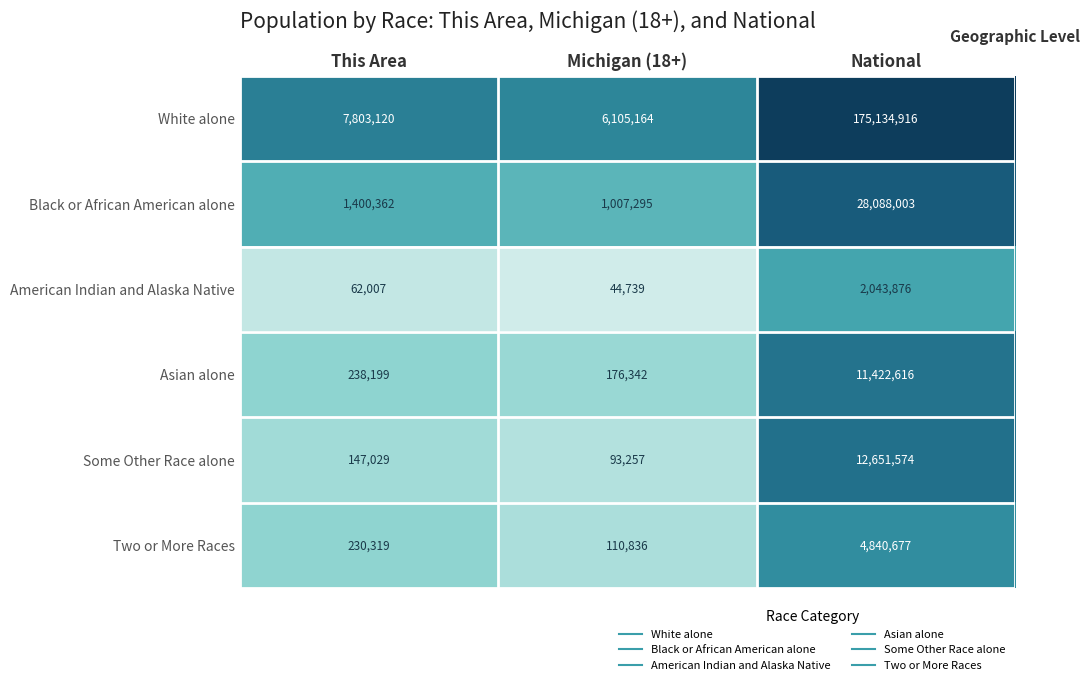

Reading right to left, list all the values displayed in this chart.

White alone: National=175134916	Michigan (18+)=6105164	This Area=7803120
Black or African American alone: National=28088003	Michigan (18+)=1007295	This Area=1400362
American Indian and Alaska Native: National=2043876	Michigan (18+)=44739	This Area=62007
Asian alone: National=11422616	Michigan (18+)=176342	This Area=238199
Some Other Race alone: National=12651574	Michigan (18+)=93257	This Area=147029
Two or More Races: National=4840677	Michigan (18+)=110836	This Area=230319